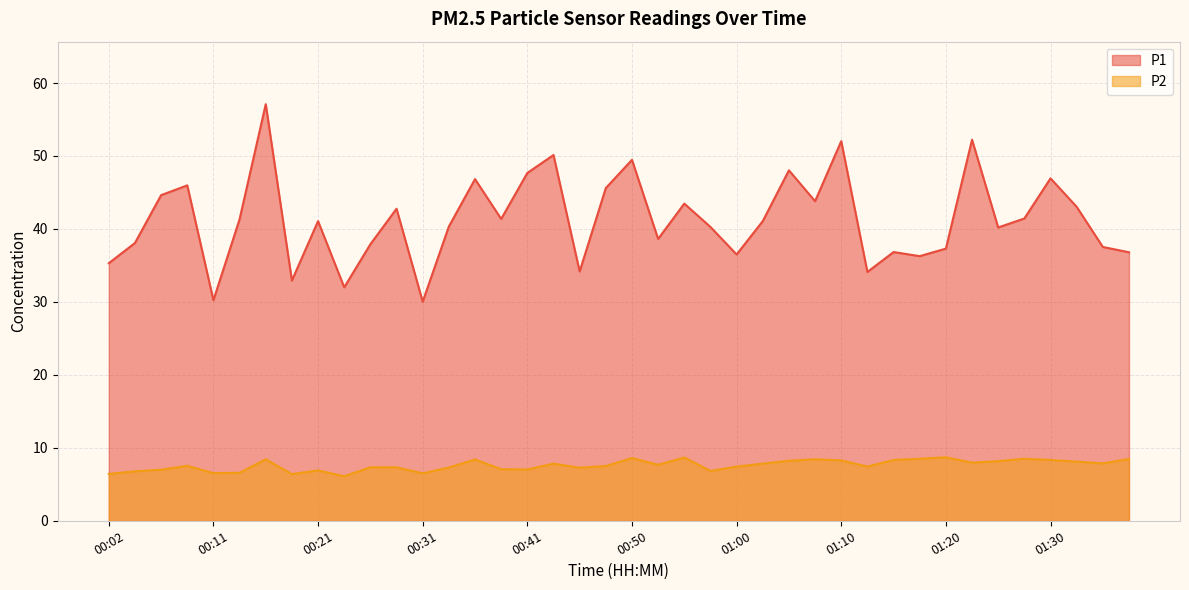

What is the approximate value of P2 at 01:23?

8.0